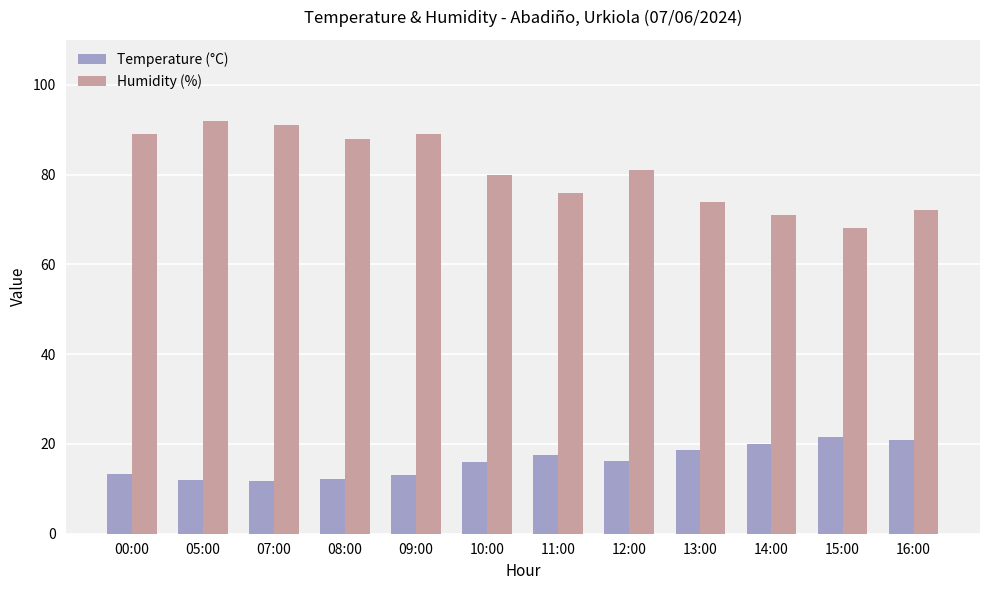

How many data points does each series have?

12